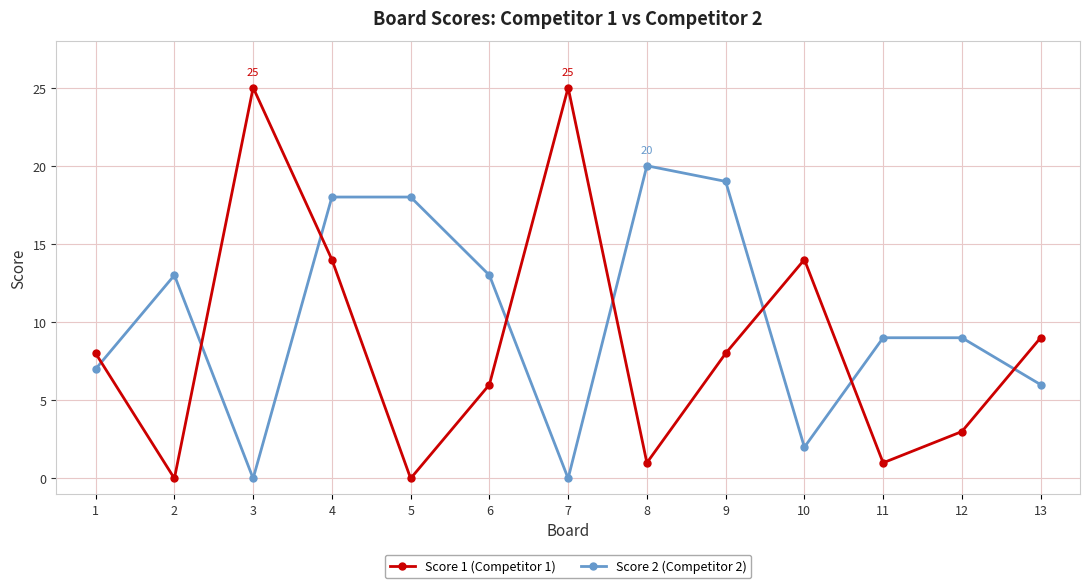

List the series in order of their overall mean, highest first.

Score 2 (Competitor 2), Score 1 (Competitor 1)